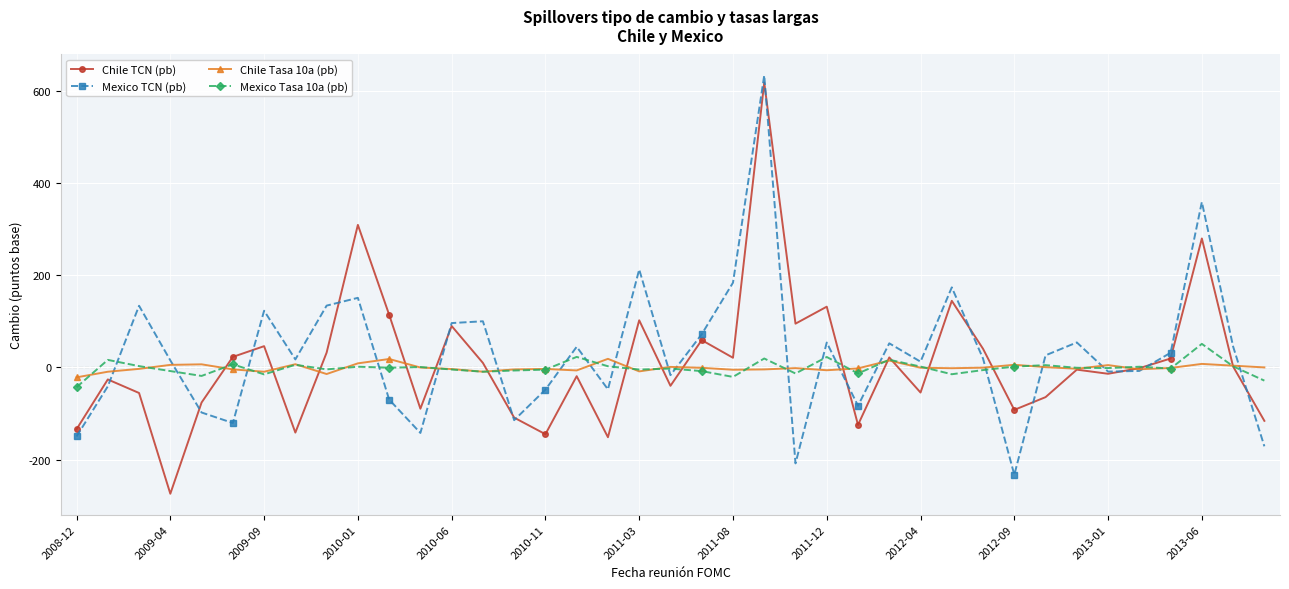

Rank the series by their maximum value, from highest to lowest.

Mexico TCN (pb), Chile TCN (pb), Mexico Tasa 10a (pb), Chile Tasa 10a (pb)